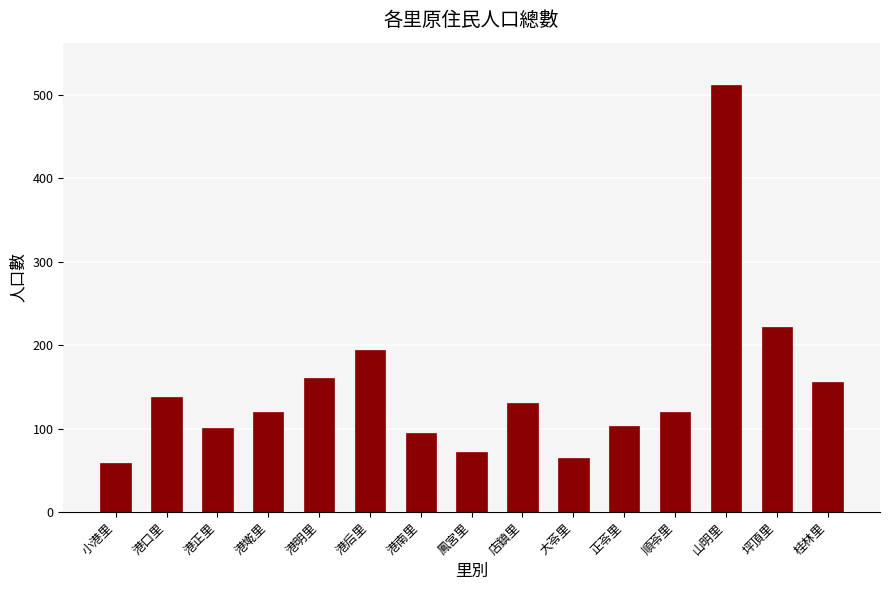

Read the value at 山明里, to the nearest 10.

510